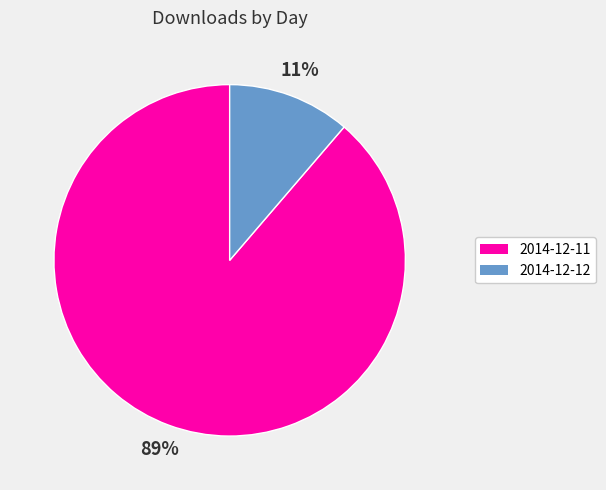

To the nearest percent, what is the combined percentage of 2014-12-11 and 2014-12-12?

100%